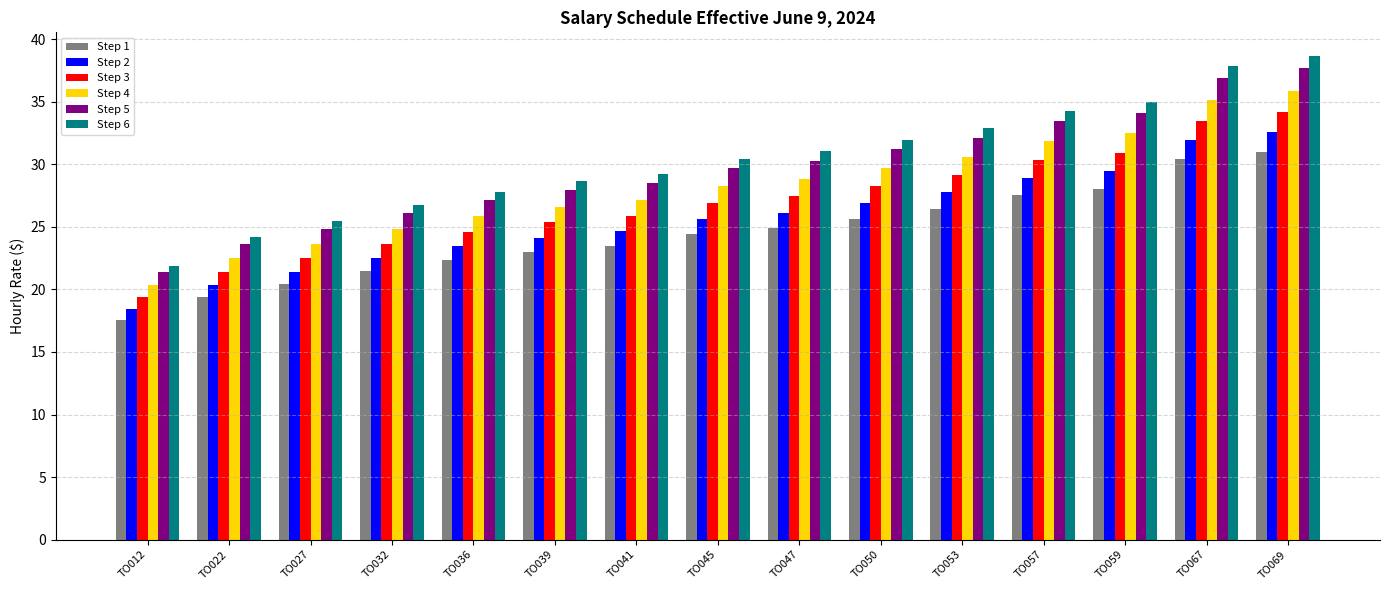

What is the difference between the second highest and second lowest values in the Step 1 series?

11.0